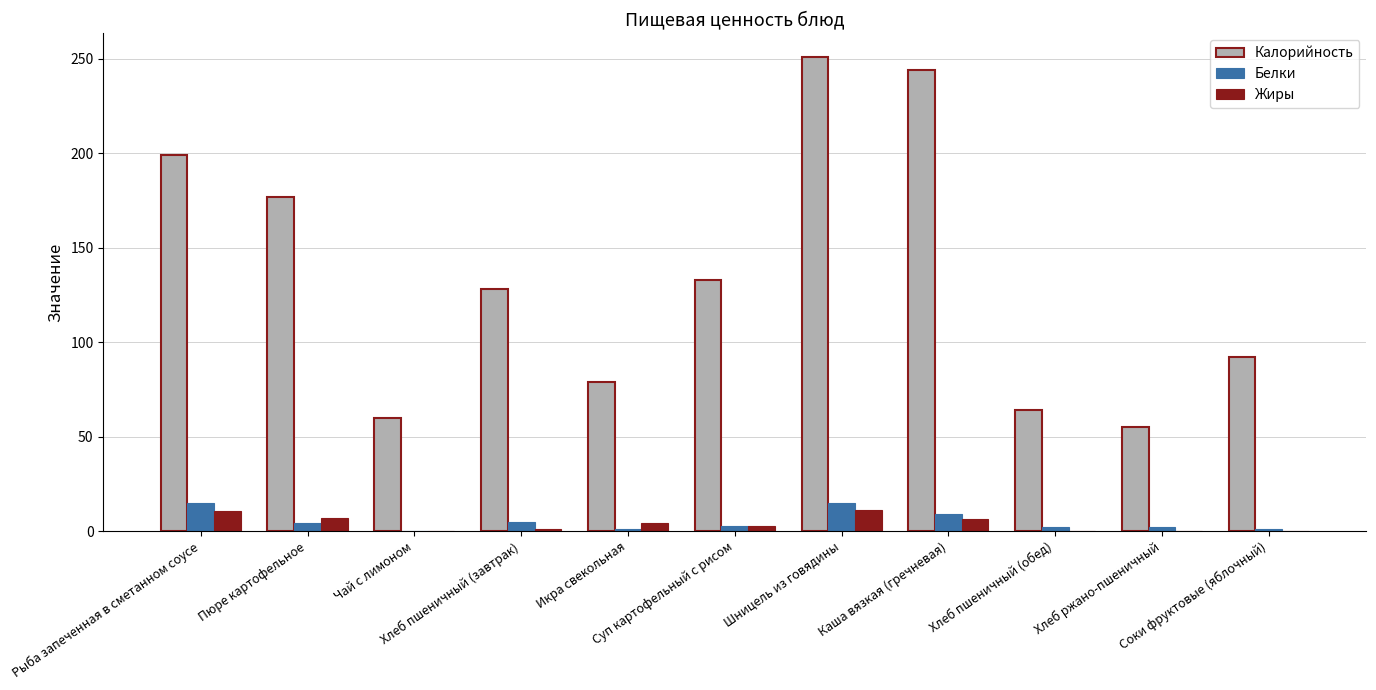

Which series has the largest total across all categories?

Калорийность